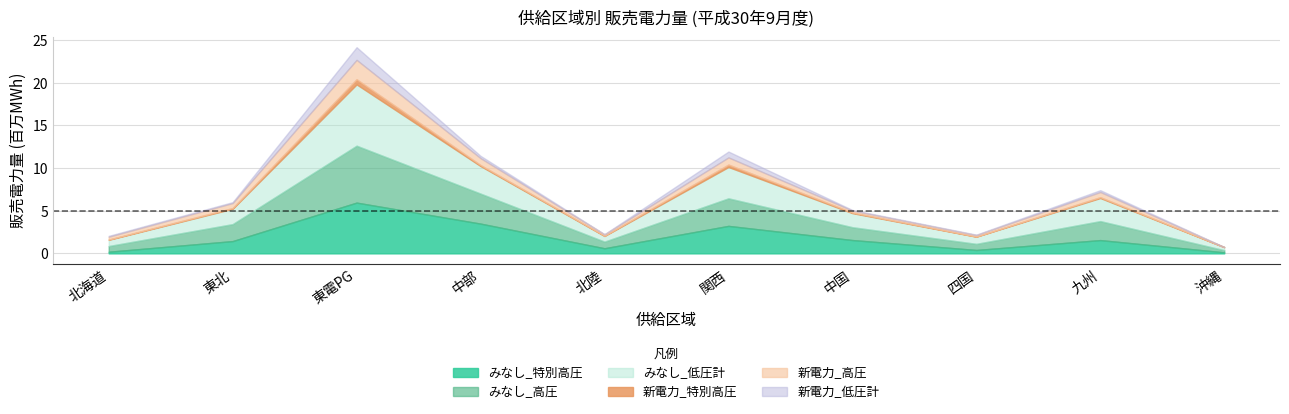

Which category has the lowest value in the みなし_高圧 series?

沖縄